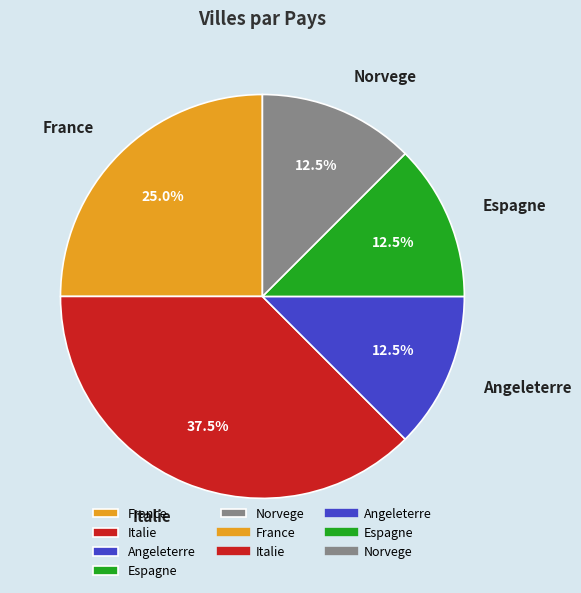

Which category has the biggest portion of the pie?

Italie